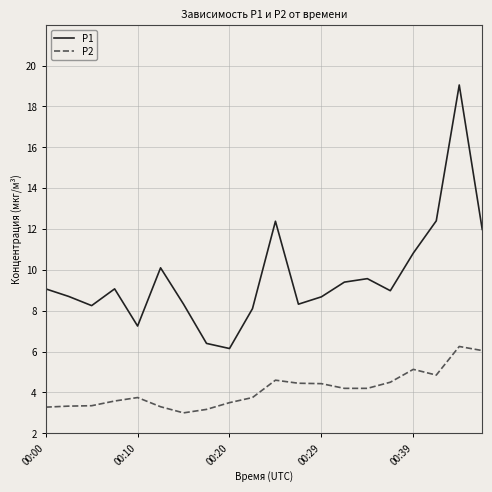

True or false: P2 and P1 cross at least once.

False